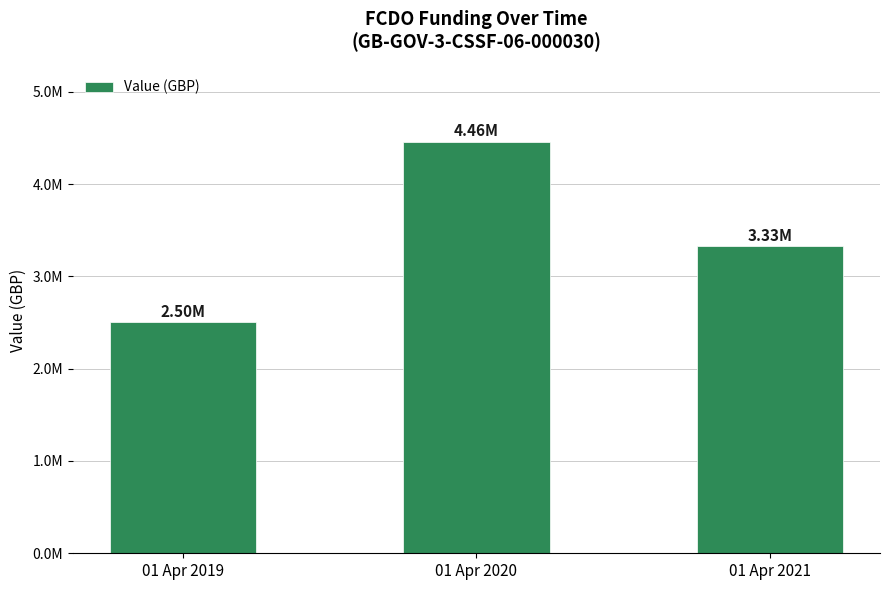

Reading right to left, what are all the values shown in this chart?

01 Apr 2021=3325000	01 Apr 2020=4460000	01 Apr 2019=2500000